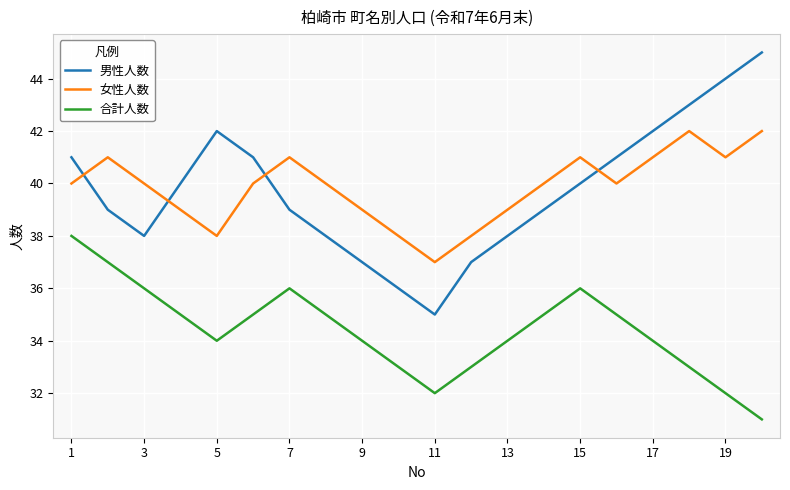

Which series has the widest spread of values?

男性人数